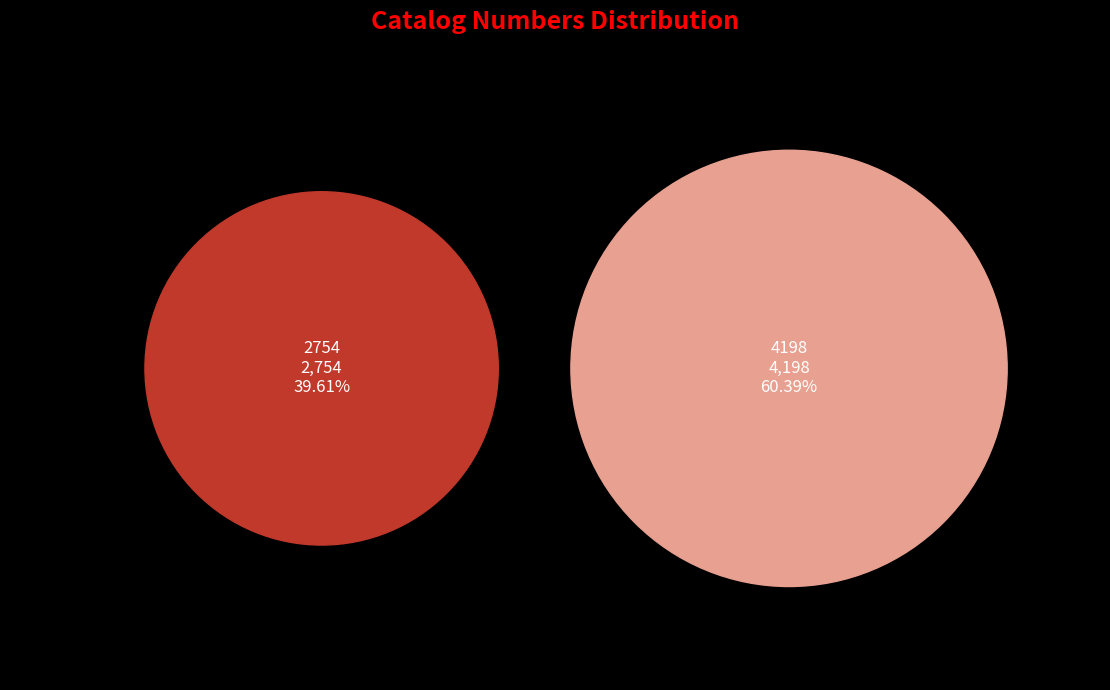

What portion of the pie excludes 4198?

39.6%